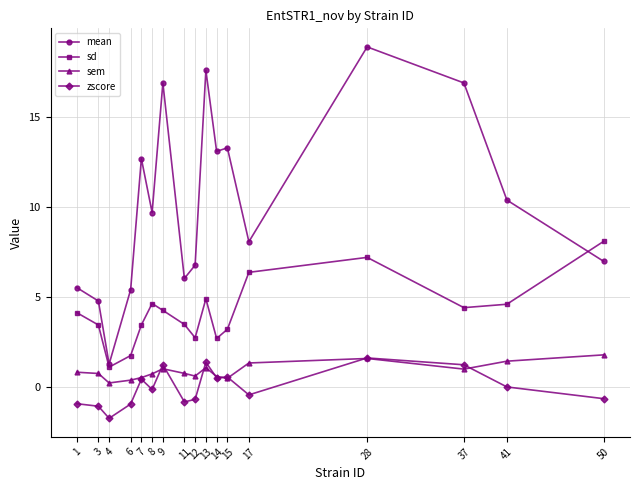

At which category is the sum across all series the highest?

28